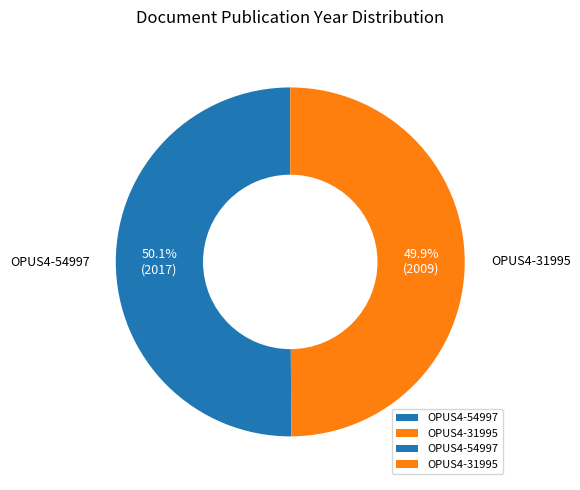

Is there any slice that represents more than half of the pie?

Yes